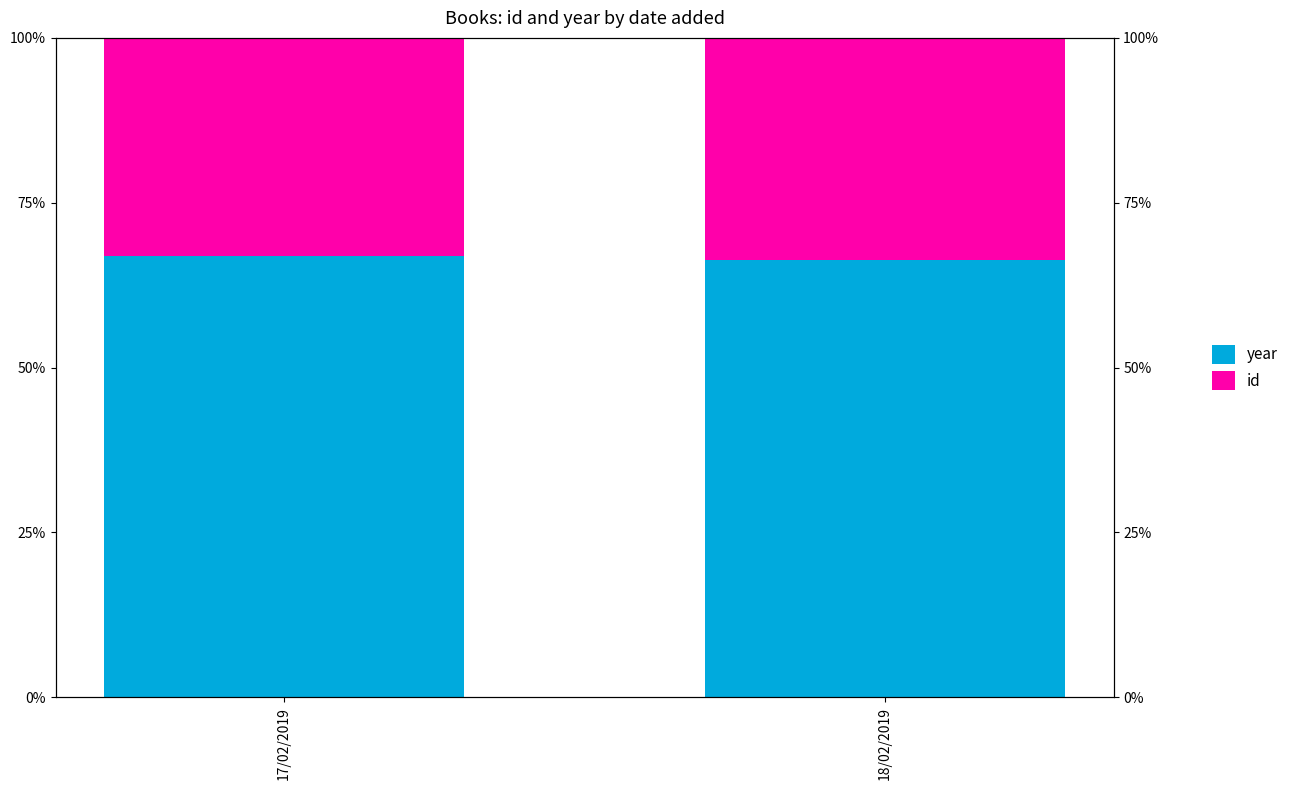

Which series has the largest range (max minus min)?

year